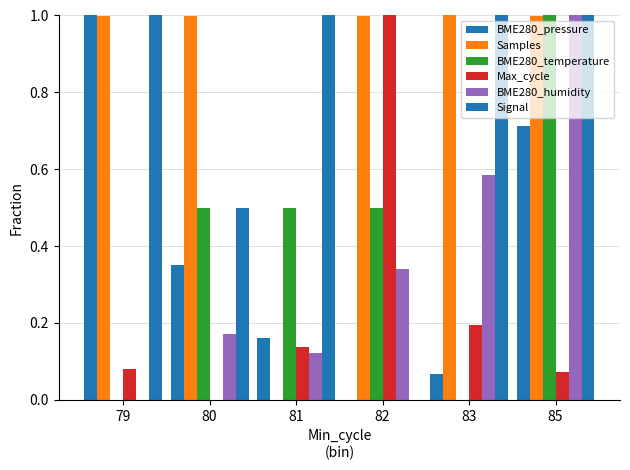

How many groups of bars are there?

6